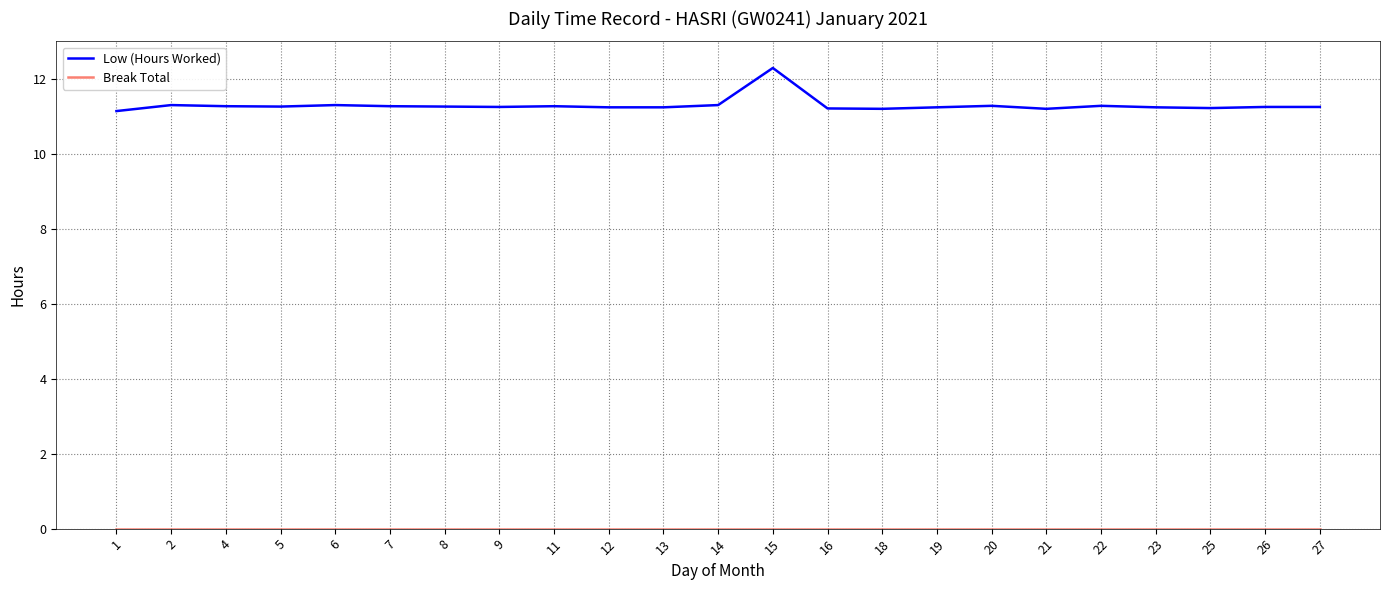

At which category is the sum across all series the highest?

15